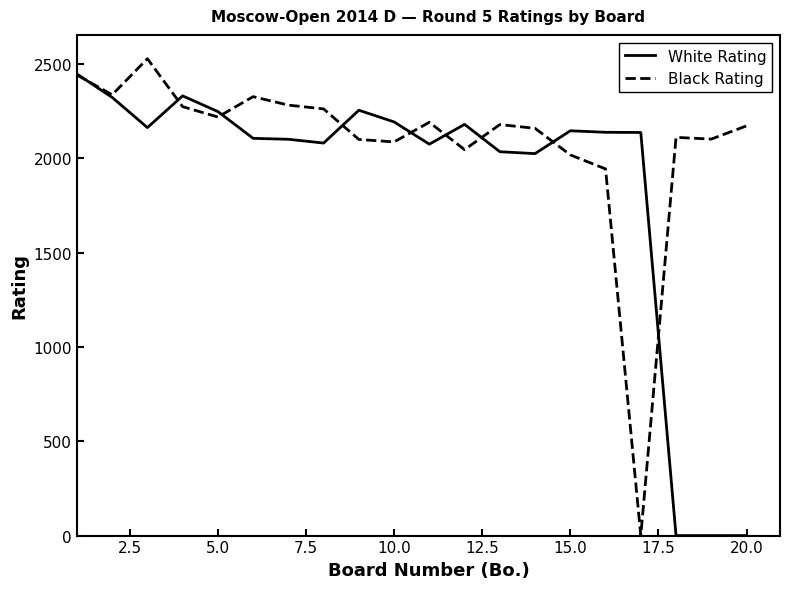

How many positive values does the Black Rating series have?

19